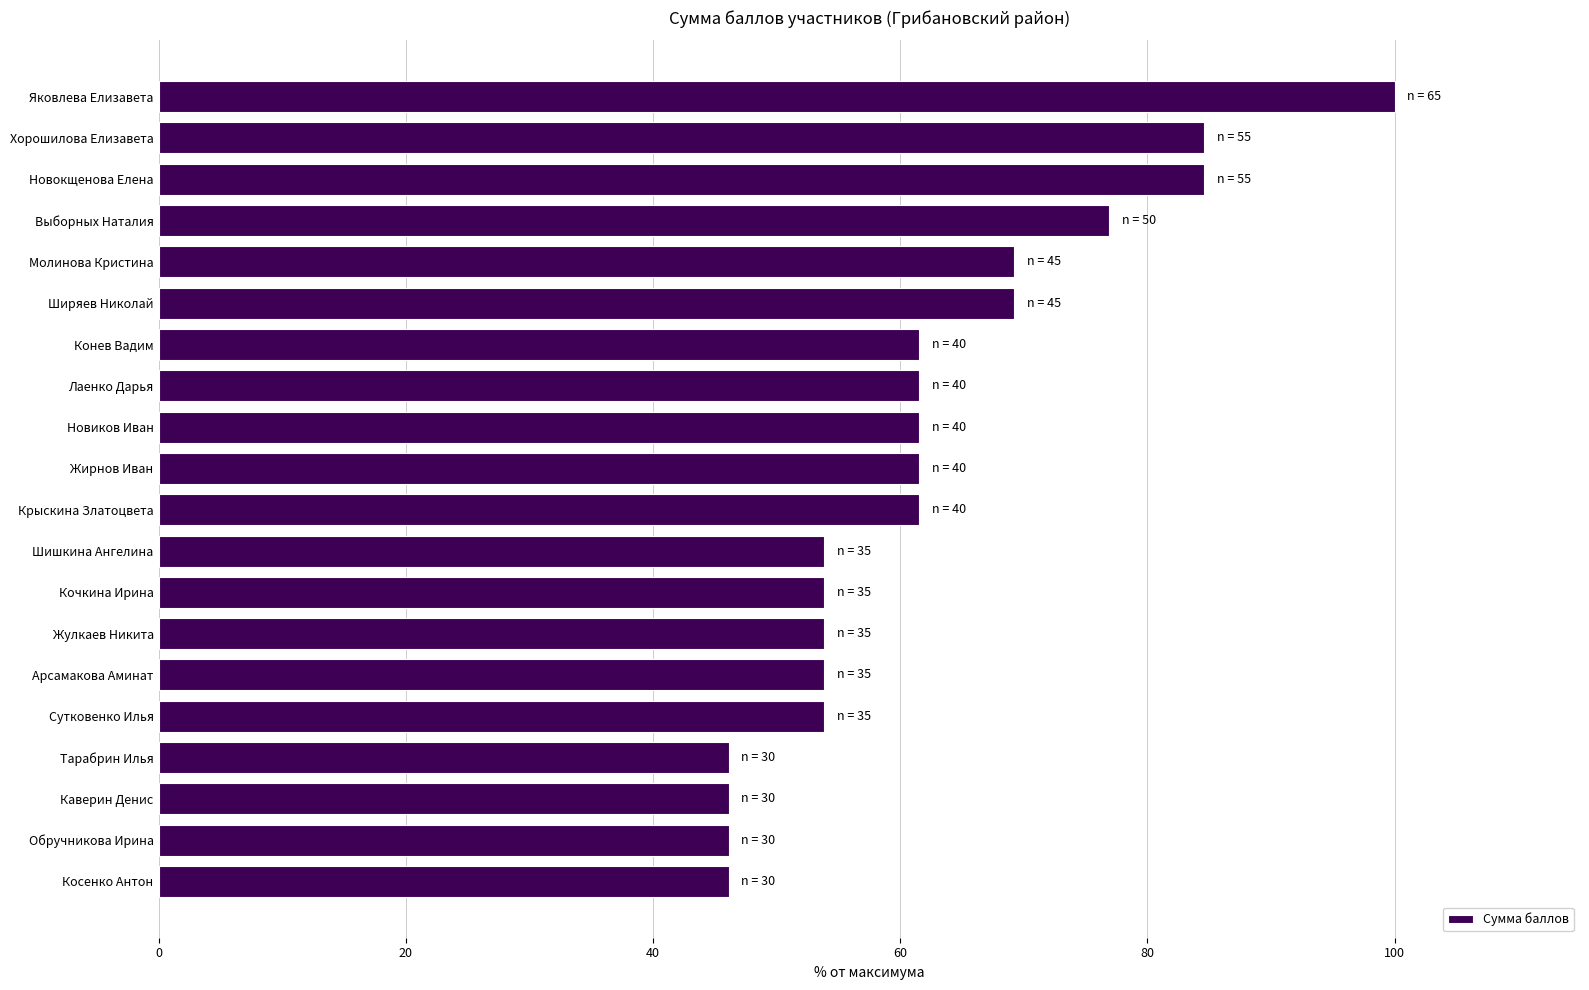

Is it true that the value at Жирнов Иван is 30.5?

False